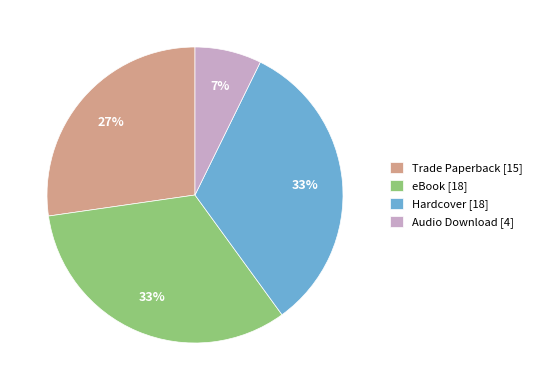

Which category has the smallest portion of the pie?

Audio Download [4]